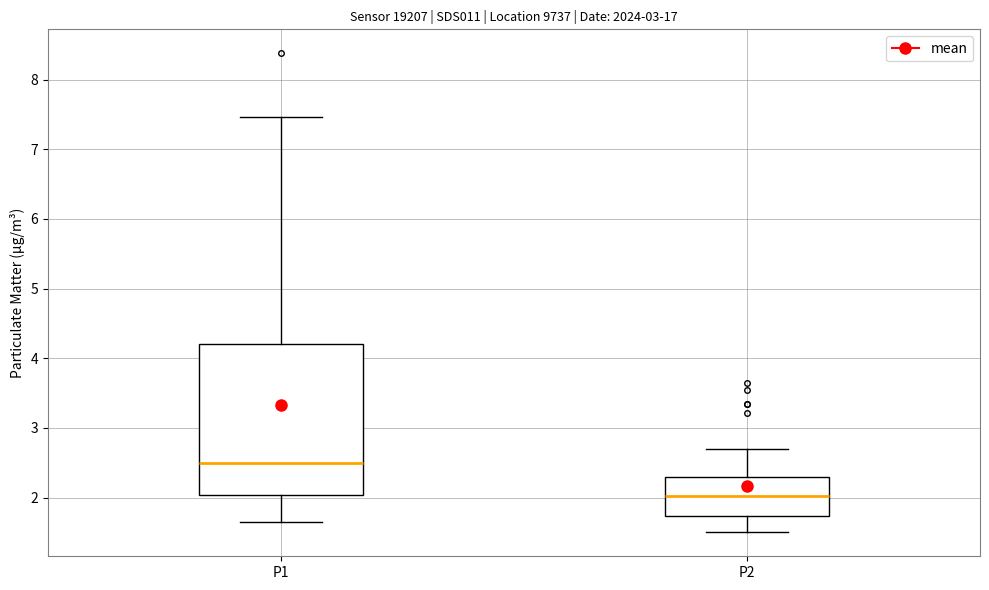

Reading left to right, read every box against the y-axis: the position of its median line, the range the box covers, and the ends of its whiskers. The values are not printed on the chart, so give them approximately, as read against the axis.

P1: median 2.5, box 2.0 to 4.2, whiskers 1.7 to 7.5
P2: median 2.0, box 1.7 to 2.3, whiskers 1.5 to 2.7